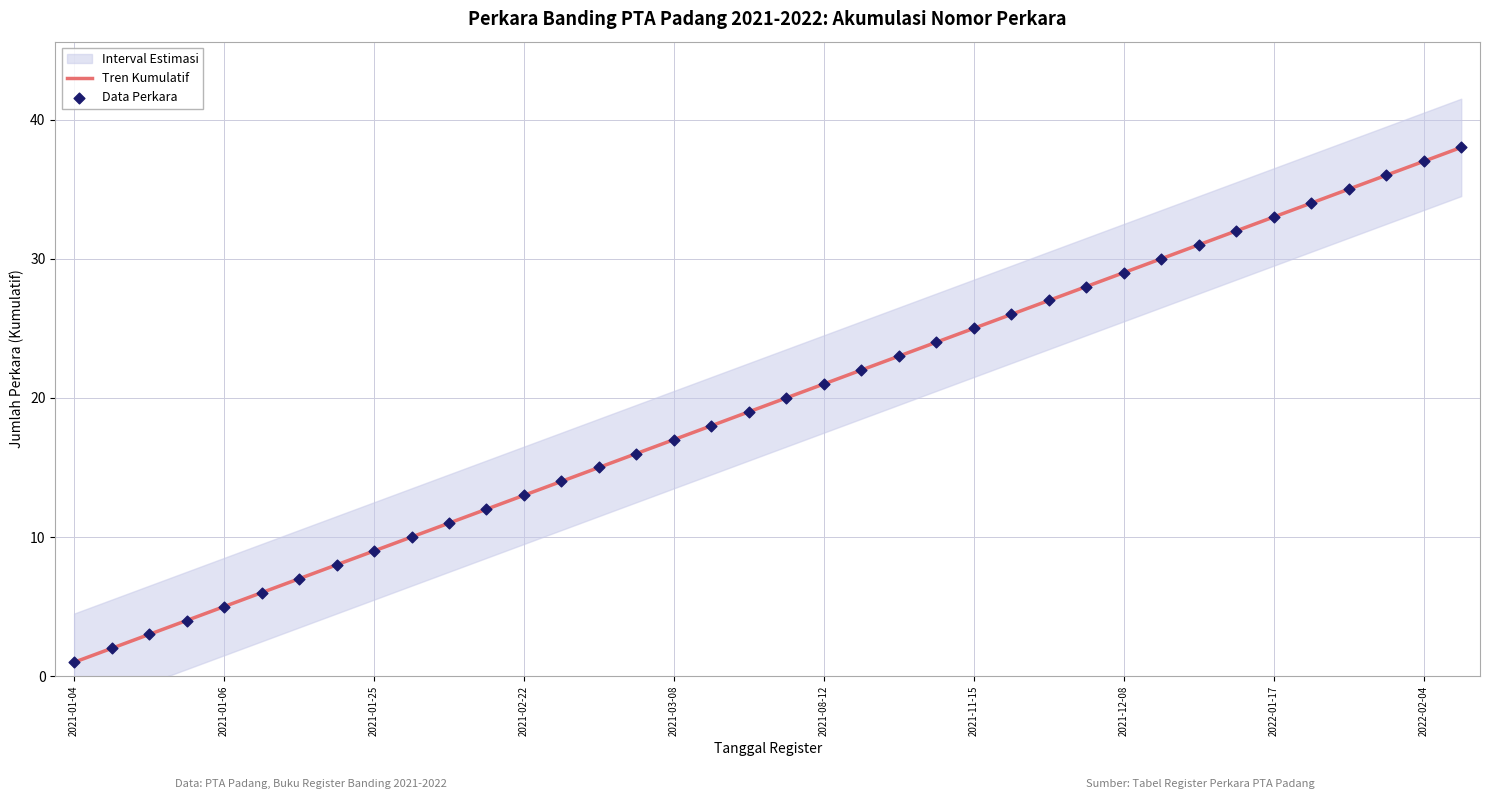

Approximately how many times larger is the value at 2021-01-06 compared to 2021-02-22?

0.4